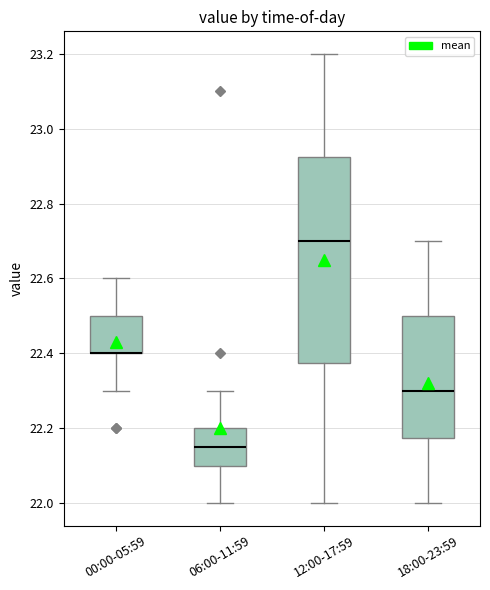

Reading left to right, read every box against the y-axis: the position of its median line, the range the box covers, and the ends of its whiskers. The values are not printed on the chart, so give them approximately, as read against the axis.

00:00-05:59: median 22.40 (drawn on the box's lower edge), box 22.40 to 22.50, whiskers 22.30 to 22.60
06:00-11:59: median 22.16, box 22.10 to 22.20, whiskers 22.00 to 22.30
12:00-17:59: median 22.70, box 22.38 to 22.92, whiskers 22.00 to 23.20
18:00-23:59: median 22.30, box 22.18 to 22.50, whiskers 22.00 to 22.70